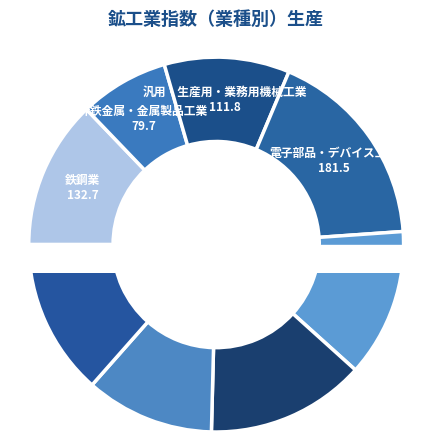

What is the ratio of the value at 輸送機械工業 to the value at 鉄鋼業?

0.9